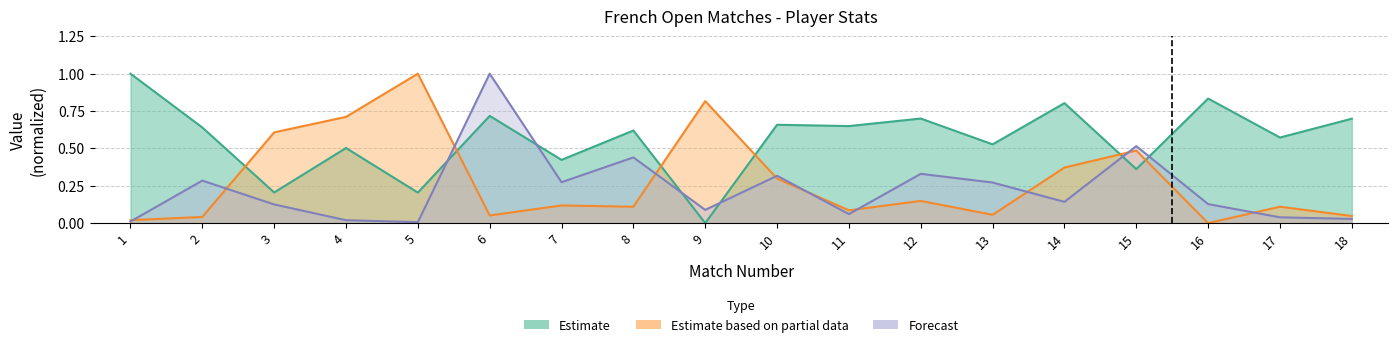

What is the value of the S_Rank point at the 10th from the left?

0.3